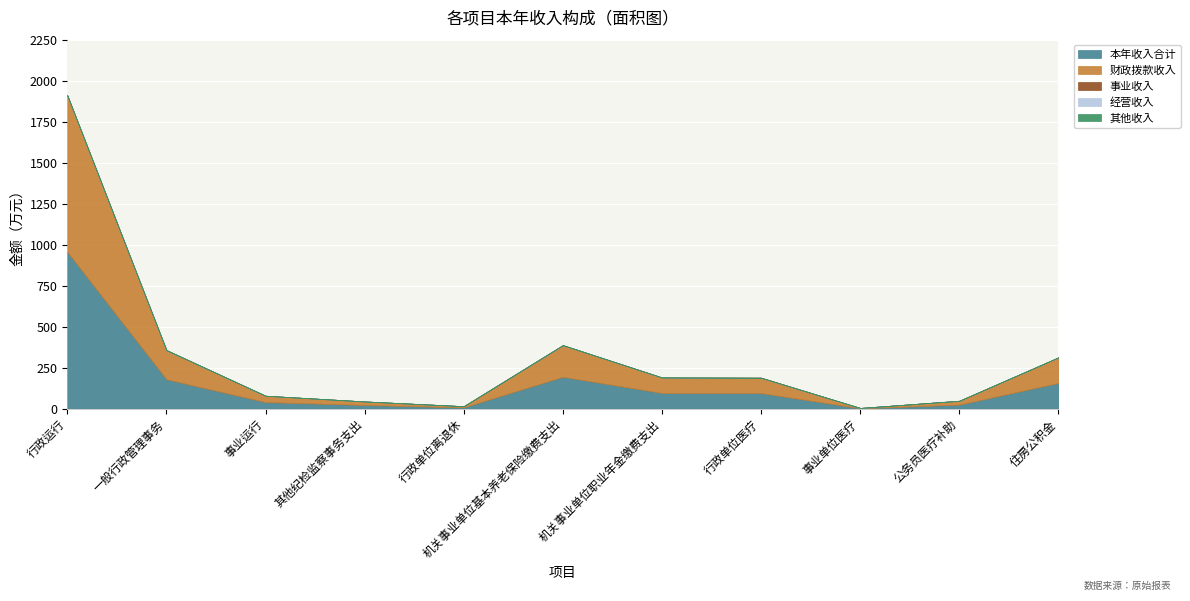

What are all the series names shown in the legend?

本年收入合计, 财政拨款收入, 事业收入, 经营收入, 其他收入